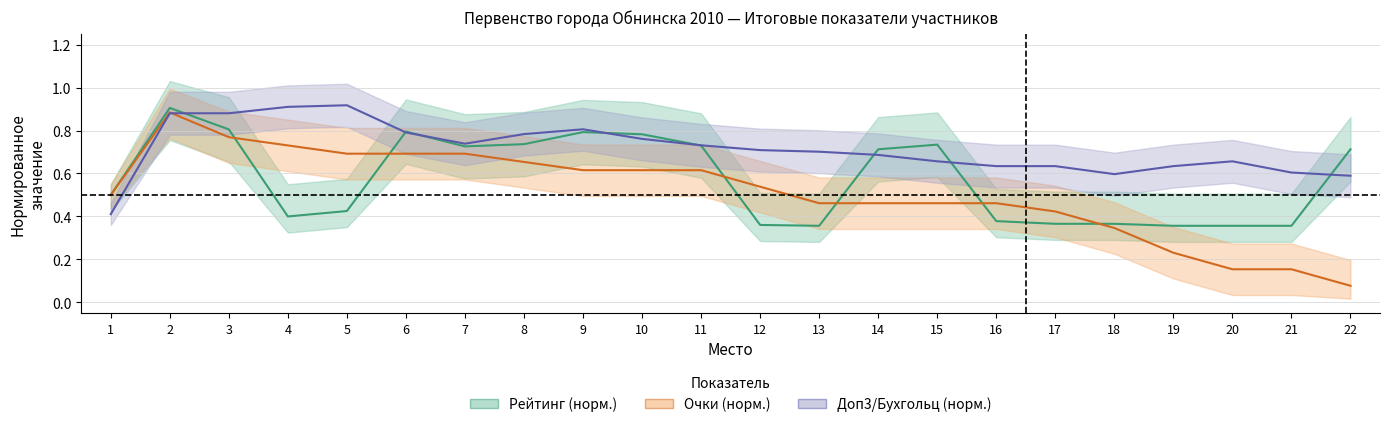

Between which two adjacent categories do Доп3/Бухгольц (норм.) and Рейтинг (норм.) first intersect?

2 and 3